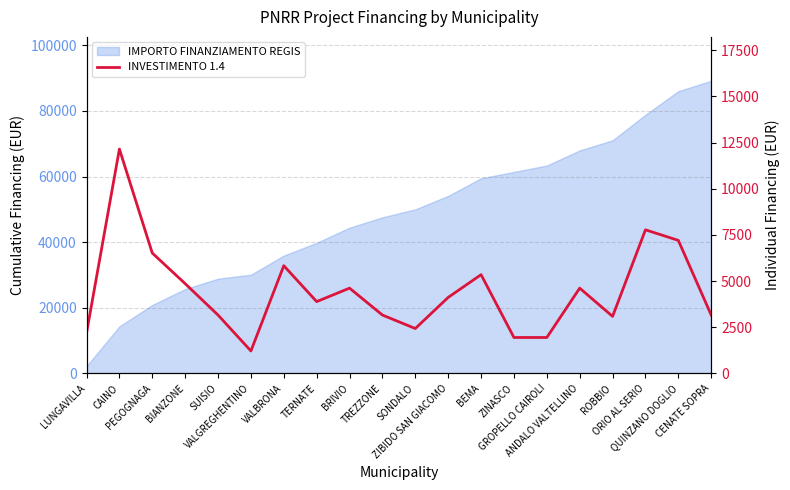

Read the value at BRIVIO.

4617